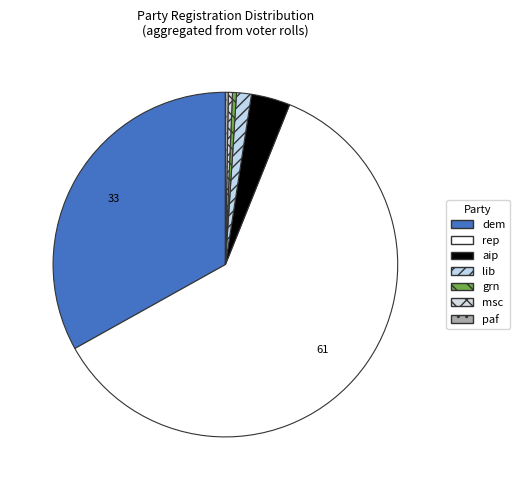

To the nearest percent, what percentage of the pie is aip?

4%